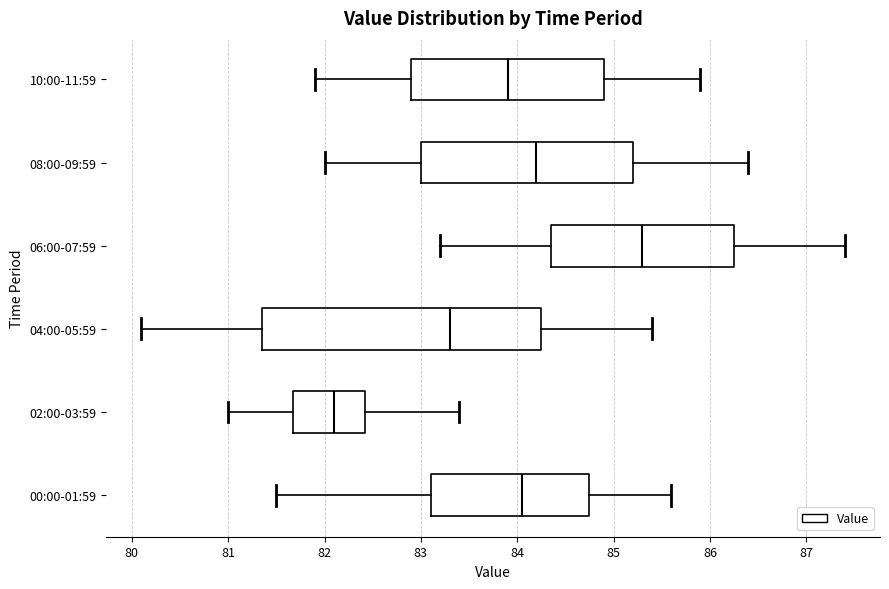

Which box is the widest, from its left edge to its right edge?

04:00-05:59